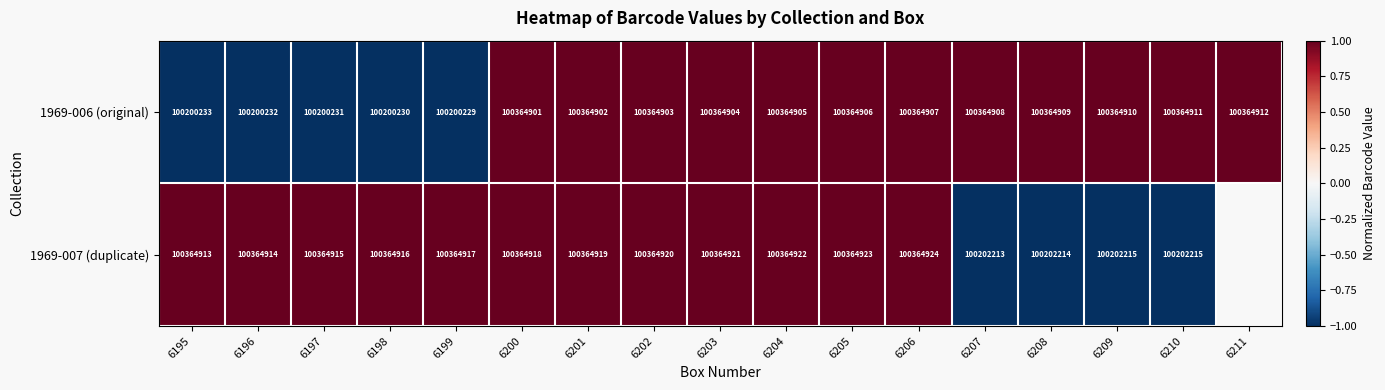

Rank the series at 6198 from lowest to highest value.

1969-006 (original), 1969-007 (duplicate)